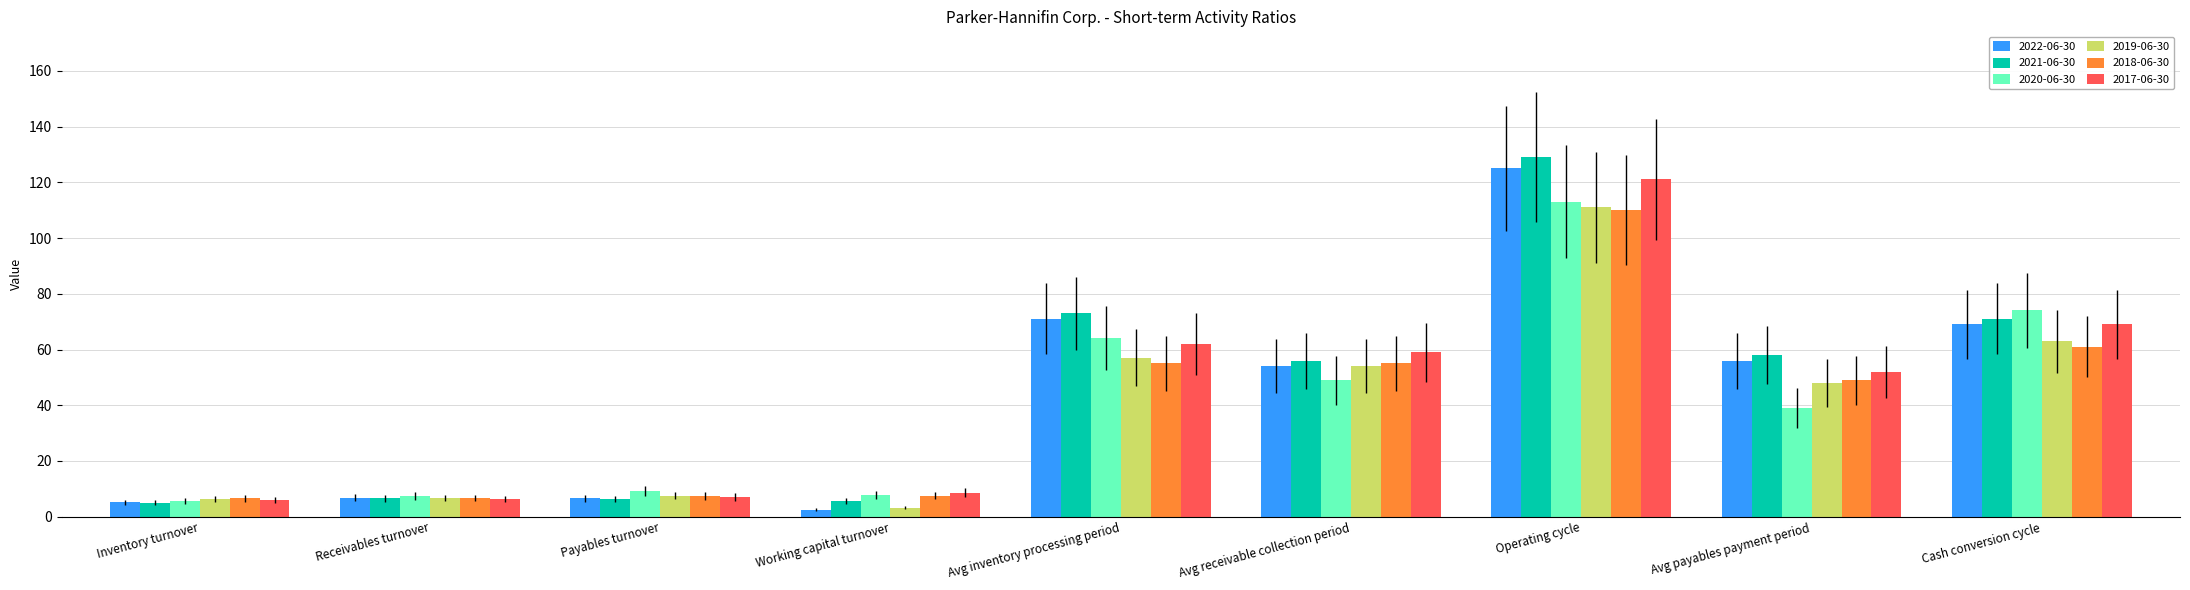

How many groups of bars are there?

9